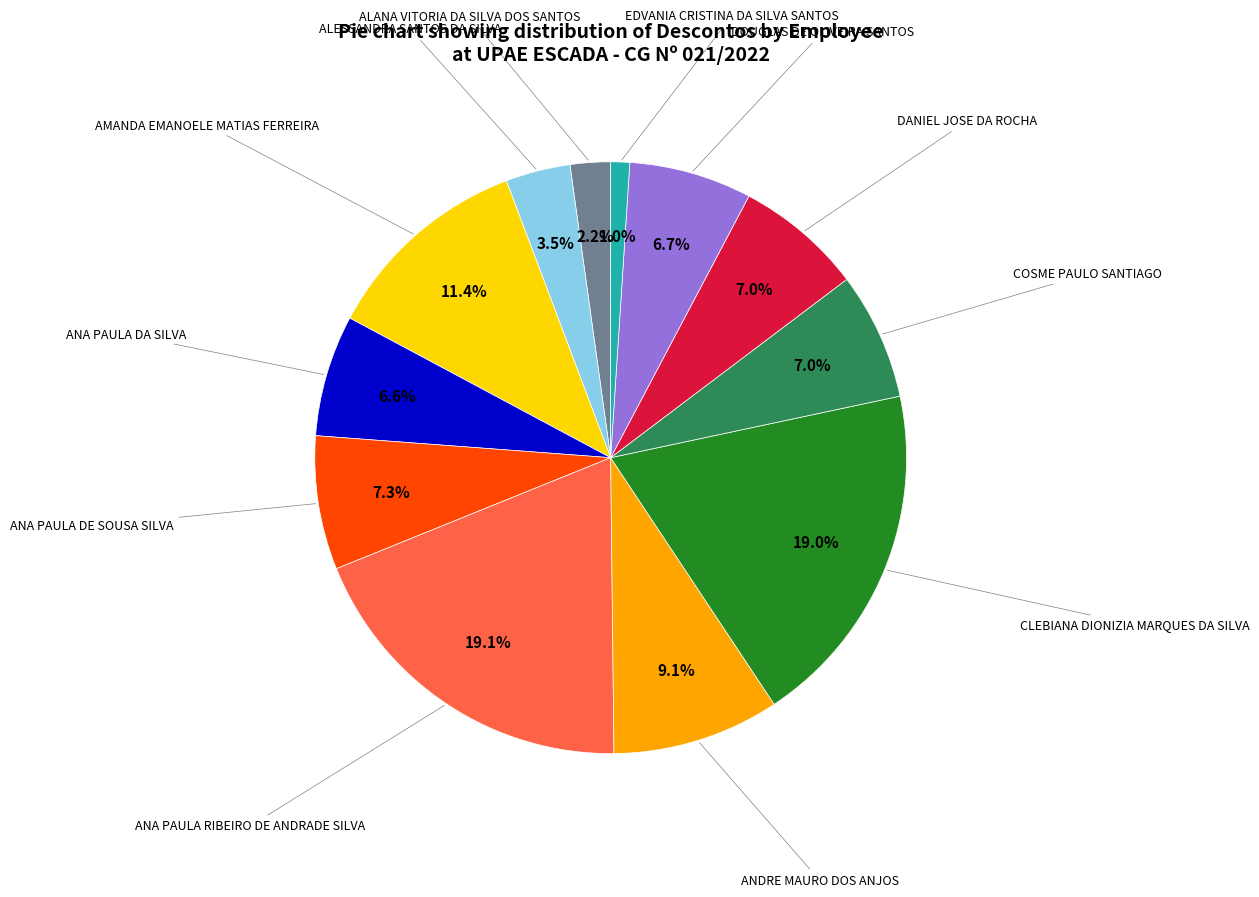

How many segments does this pie chart have?

12